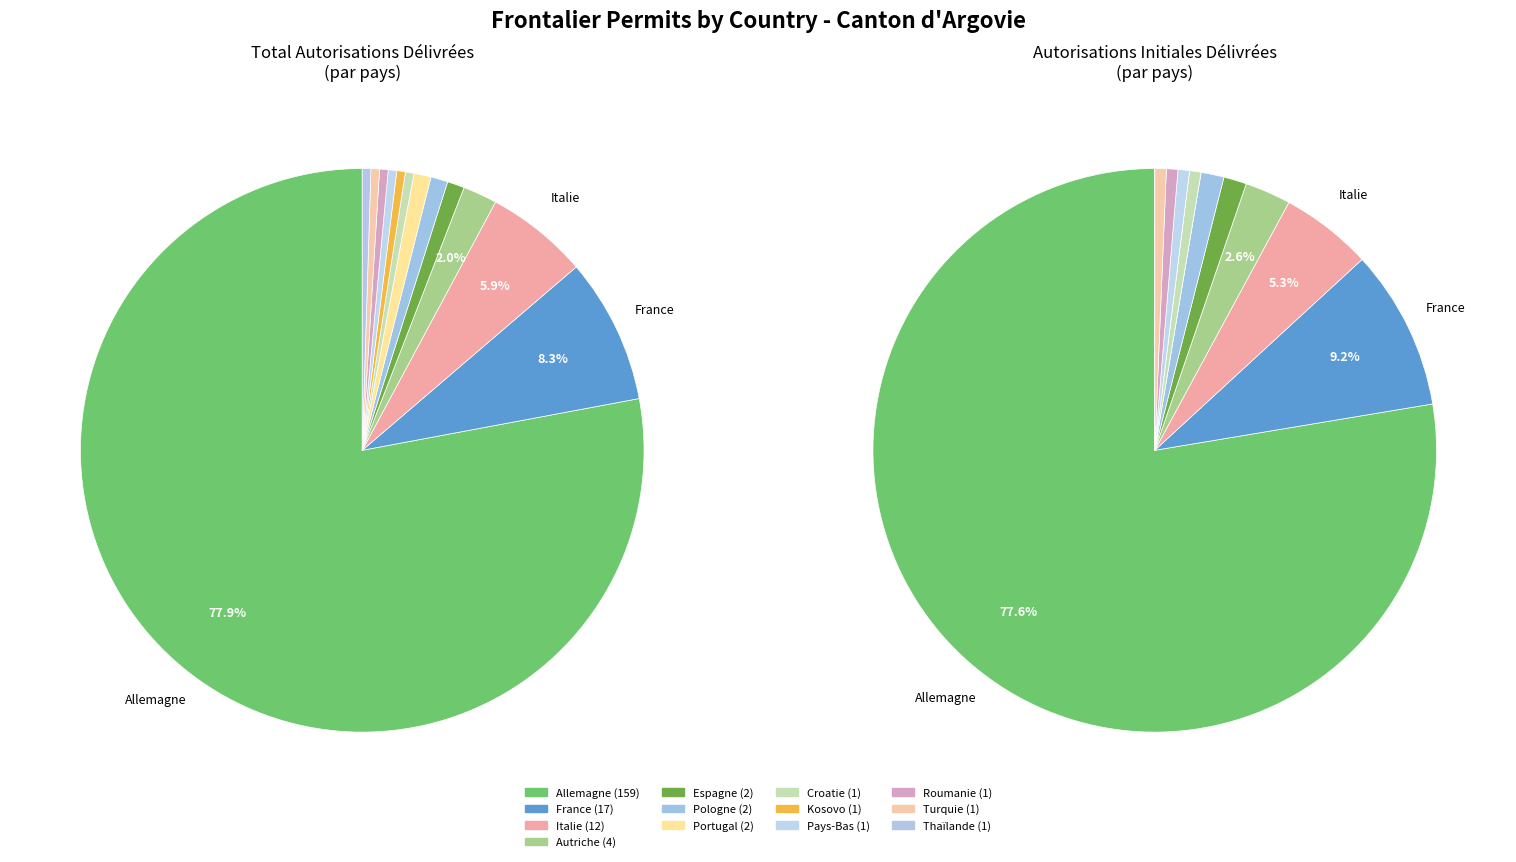

How many segments does this pie chart have?

13